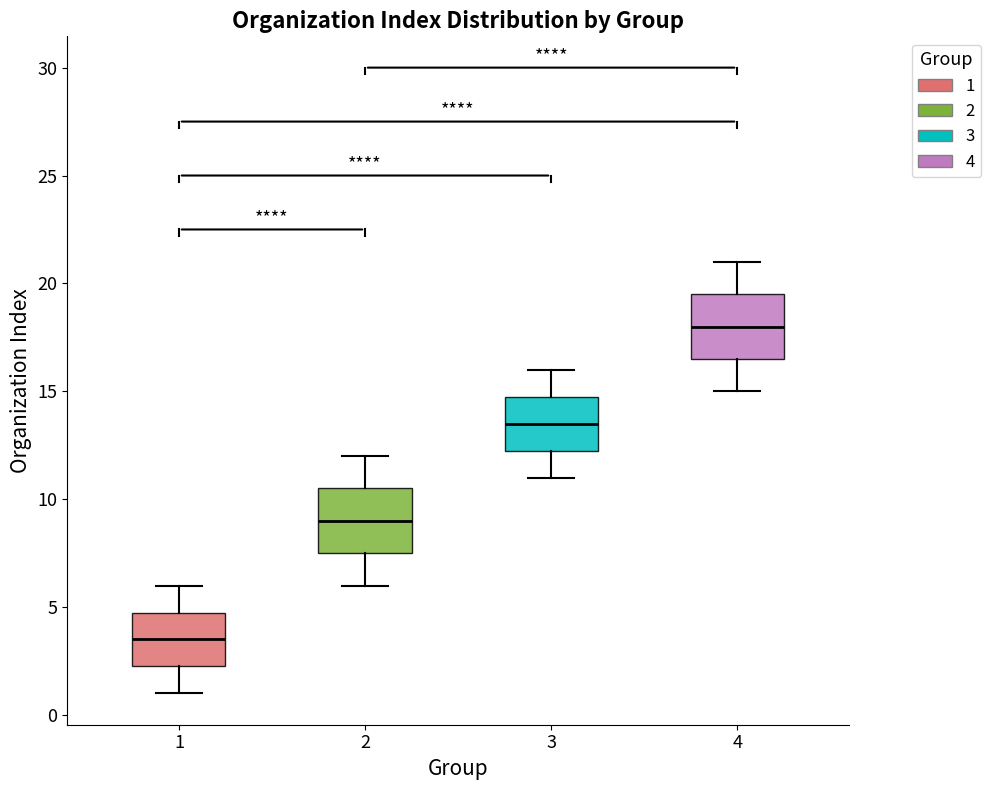

Which box has the lowest median line?

1